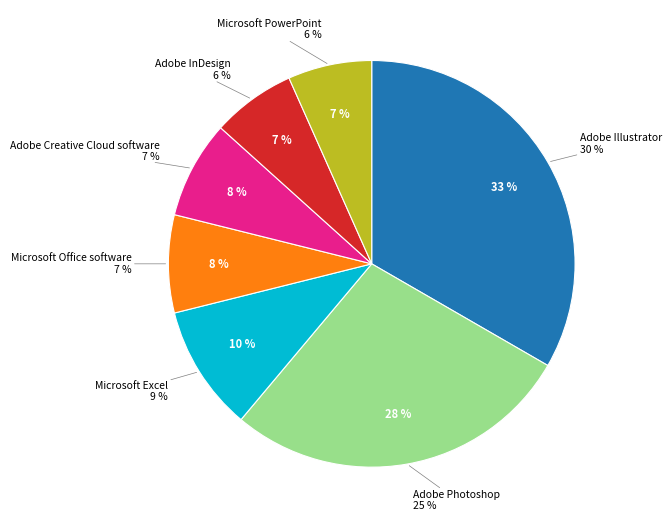

What portion of the pie excludes Adobe Photoshop?

72.2%